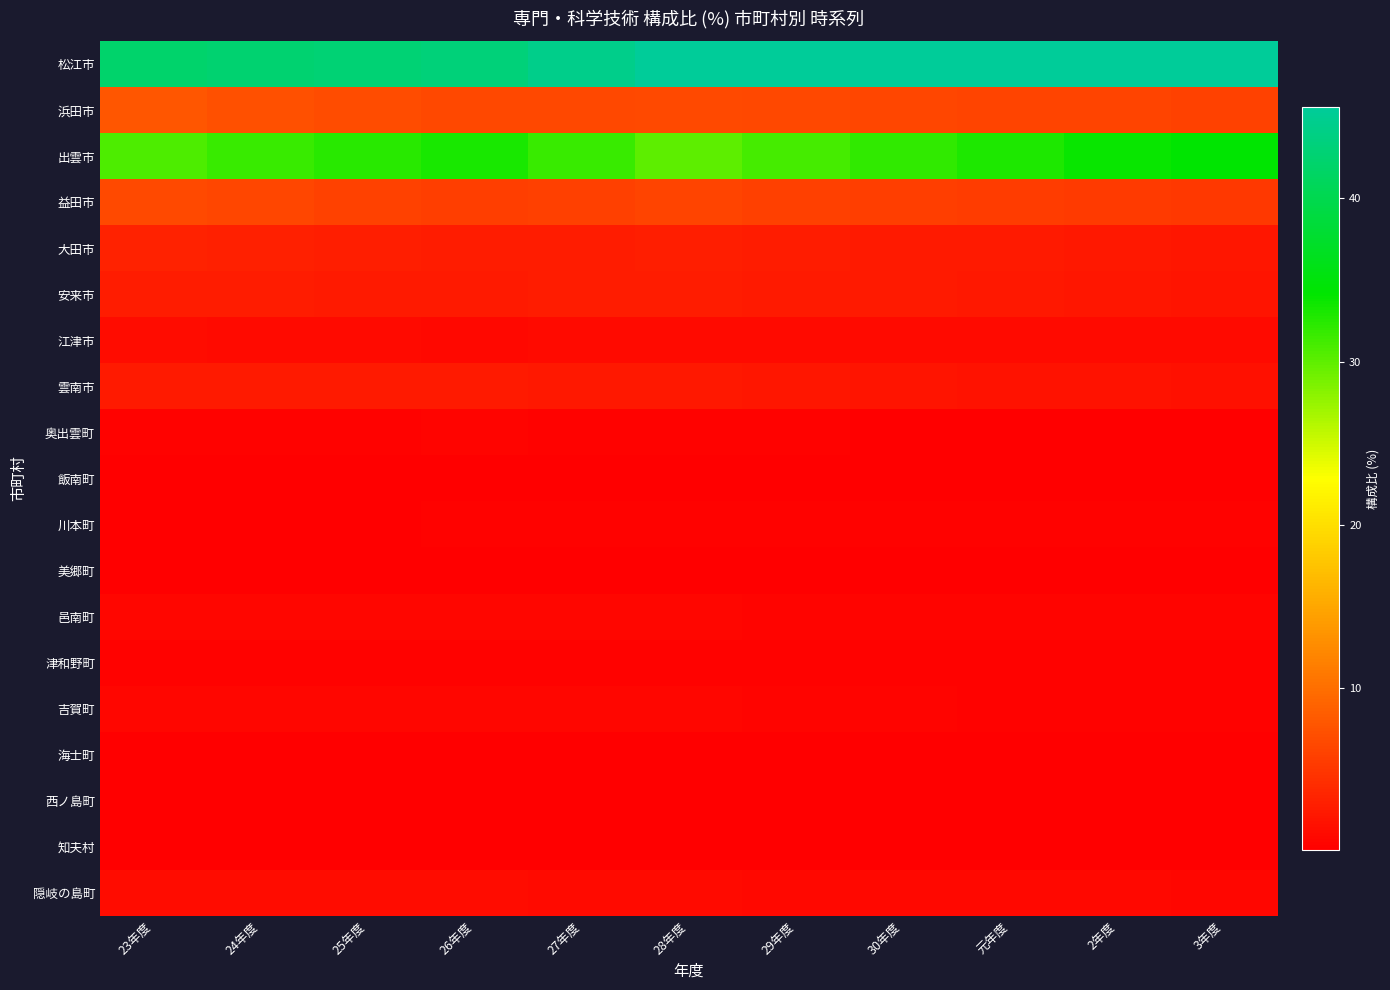

Reading left to right, extract all data points from this chart.

松江市: 23年度=42.1	24年度=42.6	25年度=42.9	26年度=43.3	27年度=44.4	28年度=45.5	29年度=45.5	30年度=45.6	元年度=45.6	2年度=45.6	3年度=45.6
浜田市: 23年度=7.7	24年度=7.3	25年度=6.9	26年度=6.5	27年度=6.6	28年度=6.7	29年度=6.5	30年度=6.4	元年度=6.2	2年度=6.1	3年度=6.1
出雲市: 23年度=30.8	24年度=31.6	25年度=32.4	26年度=33.1	27年度=31.6	28年度=30.1	29年度=31.1	30年度=32.0	元年度=32.9	2年度=33.7	3年度=34.4
益田市: 23年度=6.7	24年度=6.3	25年度=5.9	26年度=5.6	27年度=5.8	28年度=6.1	29年度=5.9	30年度=5.6	元年度=5.4	2年度=5.2	3年度=5.0
大田市: 23年度=3.1	24年度=2.9	25年度=2.7	26年度=2.5	27年度=2.6	28年度=2.7	29年度=2.6	30年度=2.4	元年度=2.3	2年度=2.2	3年度=2.1
安来市: 23年度=2.6	24年度=2.6	25年度=2.5	26年度=2.4	27年度=2.5	28年度=2.6	29年度=2.5	30年度=2.4	元年度=2.2	2年度=2.1	3年度=1.9
江津市: 23年度=1.1	24年度=1.0	25年度=0.9	26年度=0.8	27年度=1.0	28年度=1.0	29年度=1.0	30年度=1.0	元年度=1.0	2年度=1.0	3年度=0.9
雲南市: 23年度=2.4	24年度=2.4	25年度=2.4	26年度=2.3	27年度=2.3	28年度=2.2	29年度=2.0	30年度=1.9	元年度=1.8	2年度=1.7	3年度=1.6
奥出雲町: 23年度=0.2	24年度=0.3	25年度=0.4	26年度=0.4	27年度=0.3	28年度=0.2	29年度=0.2	30年度=0.2	元年度=0.1	2年度=0.1	3年度=0.1
飯南町: 23年度=0.1	24年度=0.1	25年度=0.1	26年度=0.1	27年度=0.1	28年度=0.1	29年度=0.1	30年度=0.1	元年度=0.1	2年度=0.1	3年度=0.1
川本町: 23年度=0.1	24年度=0.2	25年度=0.2	26年度=0.2	27年度=0.2	28年度=0.2	29年度=0.2	30年度=0.2	元年度=0.2	2年度=0.2	3年度=0.2
美郷町: 23年度=0.0	24年度=0.1	25年度=0.1	26年度=0.1	27年度=0.1	28年度=0.1	29年度=0.1	30年度=0.1	元年度=0.1	2年度=0.1	3年度=0.1
邑南町: 23年度=0.7	24年度=0.7	25年度=0.6	26年度=0.5	27年度=0.5	28年度=0.5	29年度=0.5	30年度=0.5	元年度=0.5	2年度=0.5	3年度=0.5
津和野町: 23年度=0.2	24年度=0.2	25年度=0.2	26年度=0.2	27年度=0.2	28年度=0.3	29年度=0.3	30年度=0.3	元年度=0.3	2年度=0.3	3年度=0.3
吉賀町: 23年度=0.6	24年度=0.6	25年度=0.6	26年度=0.6	27年度=0.6	28年度=0.5	29年度=0.5	30年度=0.4	元年度=0.3	2年度=0.3	3年度=0.2
海士町: 23年度=0.0	24年度=0.0	25年度=0.0	26年度=0.0	27年度=0.0	28年度=0.0	29年度=0.1	30年度=0.1	元年度=0.1	2年度=0.1	3年度=0.1
西ノ島町: 23年度=0.1	24年度=0.1	25年度=0.1	26年度=0.1	27年度=0.1	28年度=0.1	29年度=0.1	30年度=0.1	元年度=0.1	2年度=0.1	3年度=0.1
知夫村: 23年度=0.0	24年度=0.0	25年度=0.0	26年度=0.0	27年度=0.0	28年度=0.0	29年度=0.0	30年度=0.0	元年度=0.0	2年度=0.0	3年度=0.0
隠岐の島町: 23年度=1.2	24年度=1.2	25年度=1.2	26年度=1.1	27年度=1.0	28年度=0.9	29年度=0.9	30年度=0.8	元年度=0.8	2年度=0.7	3年度=0.7